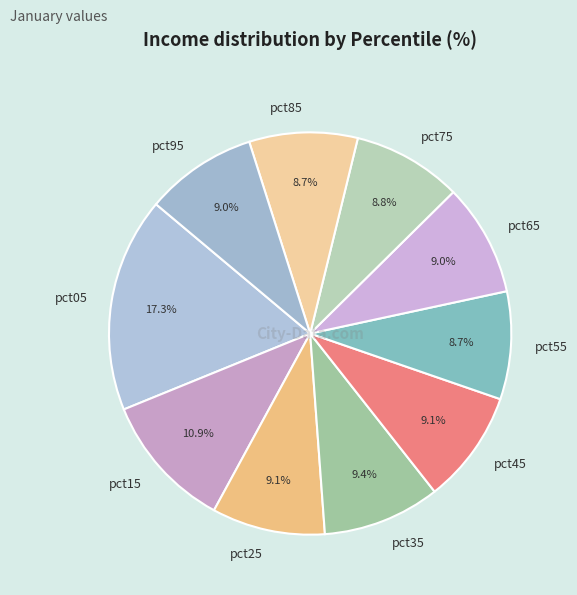

Which slice is the largest?

pct05